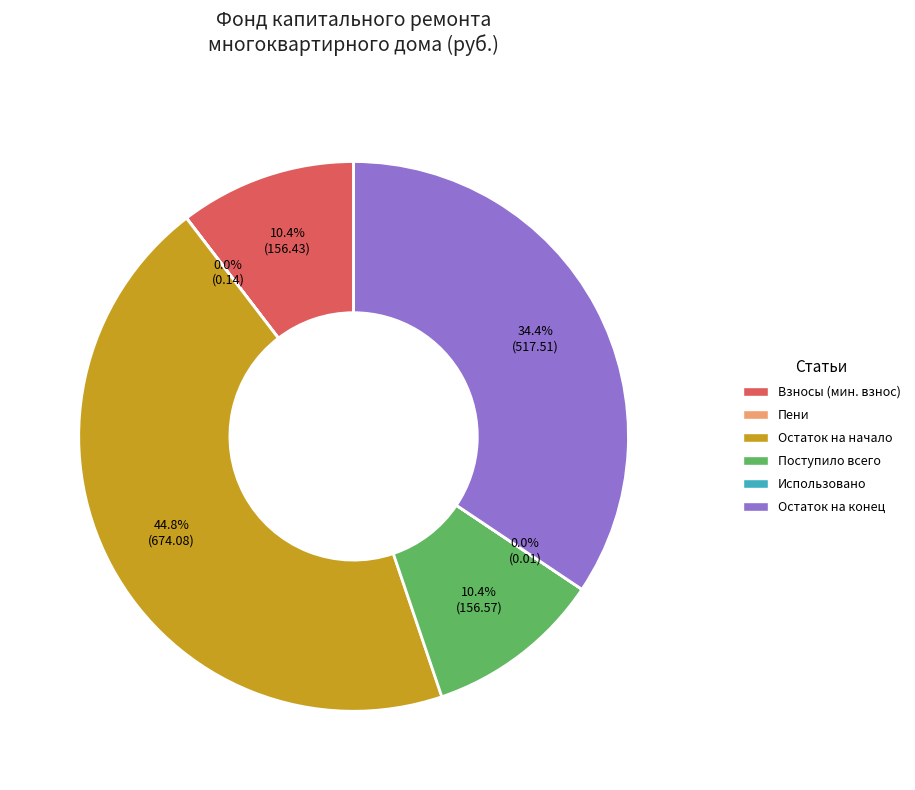

What is the largest slice in the pie chart?

Остаток на начало